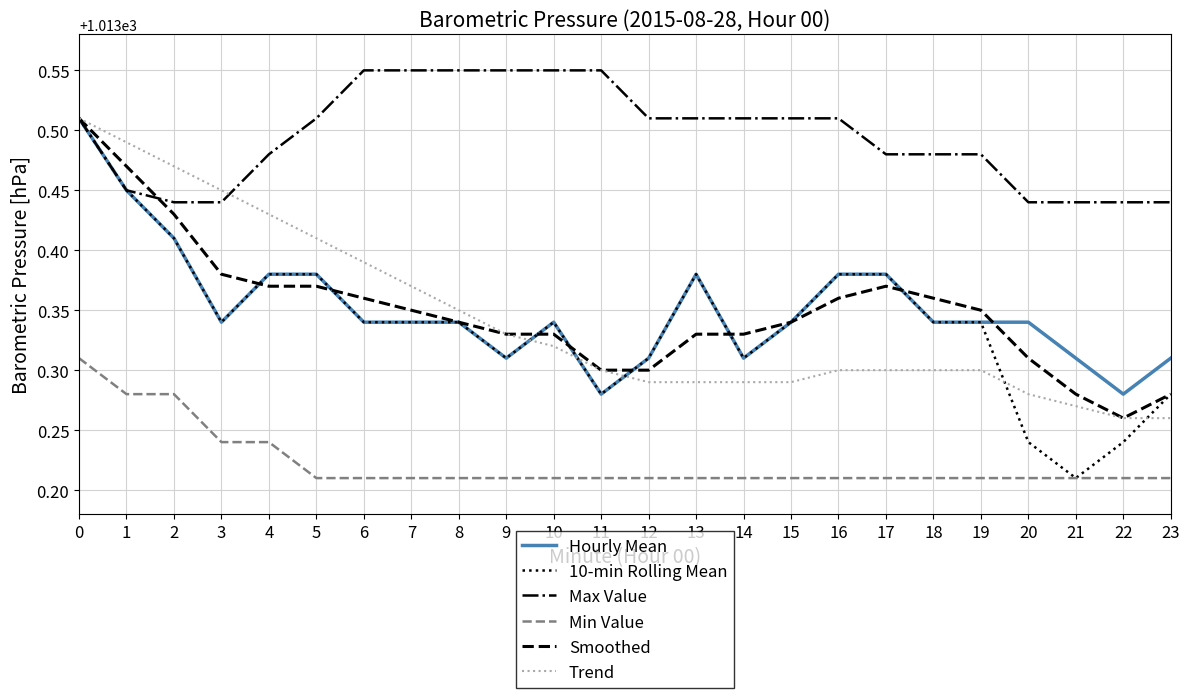

How many lines are shown in the chart?

6